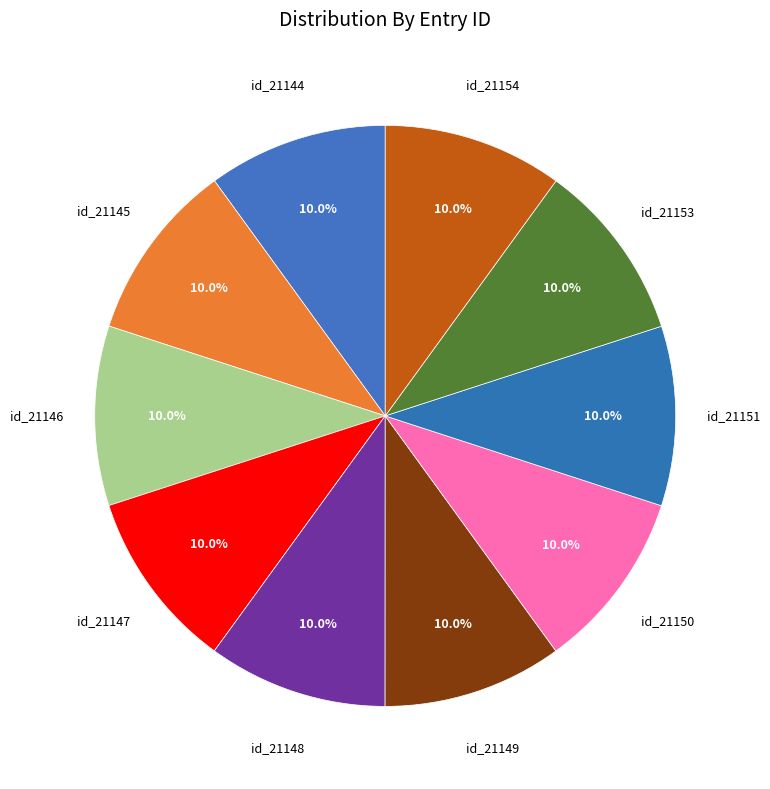

Count the number of slices in the pie.

10